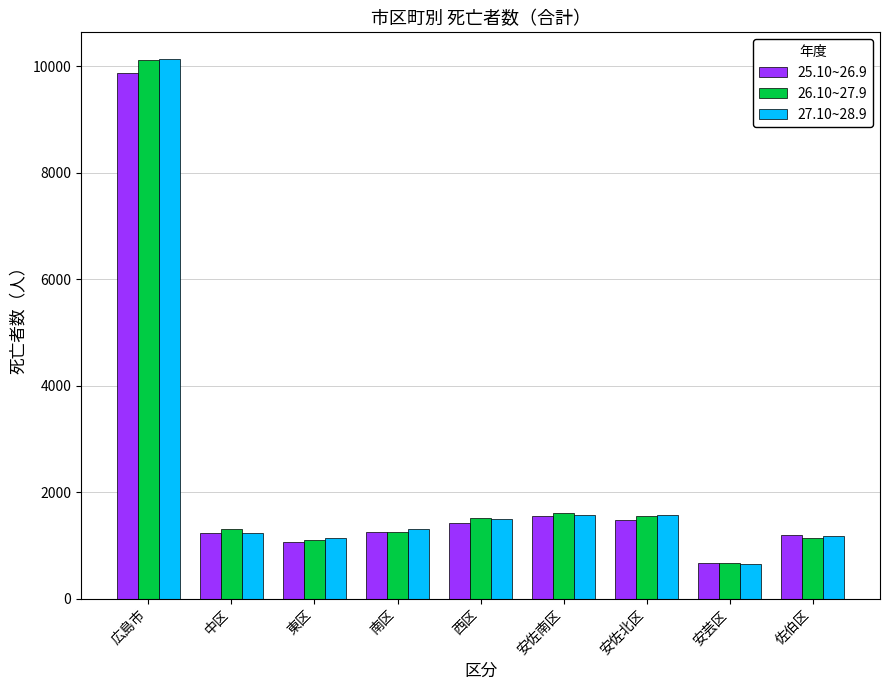

At which category is the sum across all series the highest?

広島市